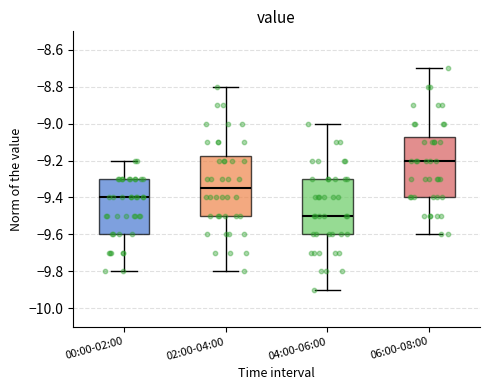

Reading left to right, transcribe this box plot: for each box, give where its median line is, the range the box spans, and where its two whiskers end, as read against the y-axis. The values are not printed on the chart, so give them approximately, as read against the axis.

00:00-02:00: median -9.40, box -9.60 to -9.30, whiskers -9.80 to -9.20
02:00-04:00: median -9.34, box -9.50 to -9.18, whiskers -9.80 to -8.80
04:00-06:00: median -9.50, box -9.60 to -9.30, whiskers -9.90 to -9.00
06:00-08:00: median -9.20, box -9.40 to -9.08, whiskers -9.60 to -8.70